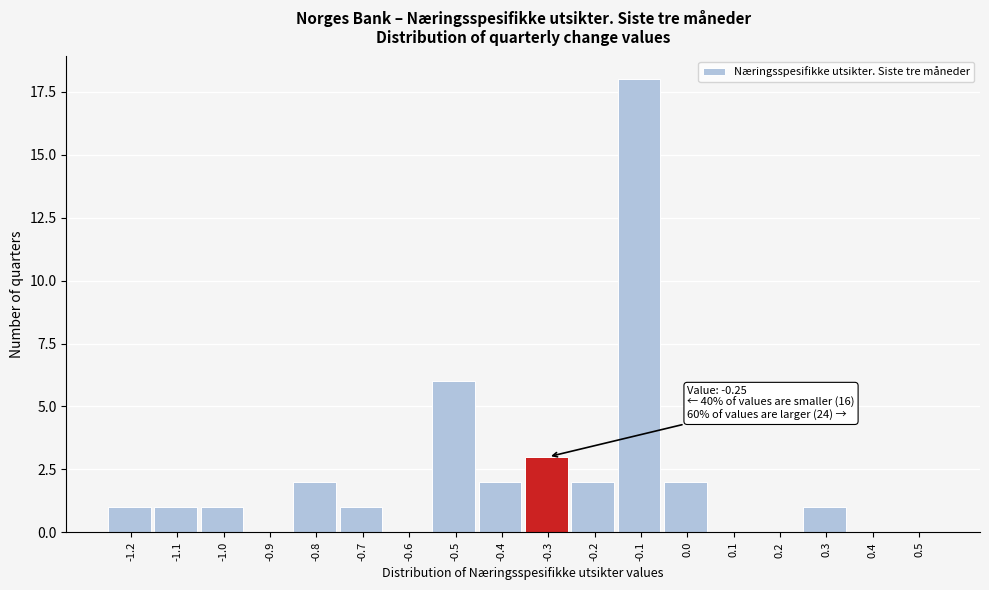

Reading left to right, what are all the values shown in this chart?

-1.2=1	-1.1=1	-1.0=1	-0.9=0	-0.8=2	-0.7=1	-0.6=0	-0.5=6	-0.4=2	-0.3=3	-0.2=2	-0.1=18	0.0=2	0.1=0	0.2=0	0.3=1	0.4=0	0.5=0